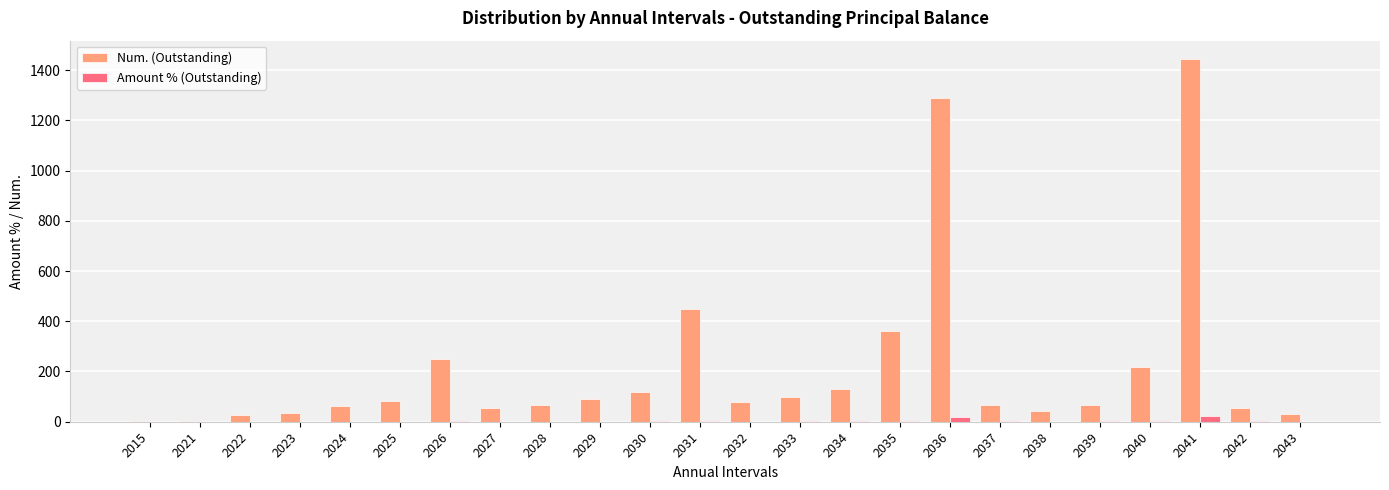

The value of Num. (Outstanding) at 2015 is 1.0. True or false?

True